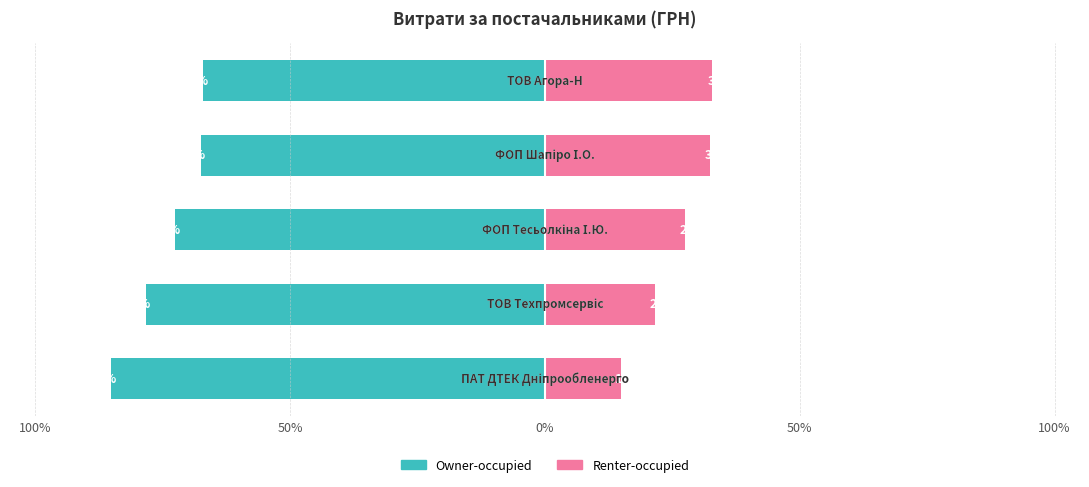

Reading left to right, list all the values displayed in this chart.

Owner-occupied: -85.2	-78.4	-72.6	-67.6	-67.1
Renter-occupied: 14.8	21.6	27.4	32.4	32.9